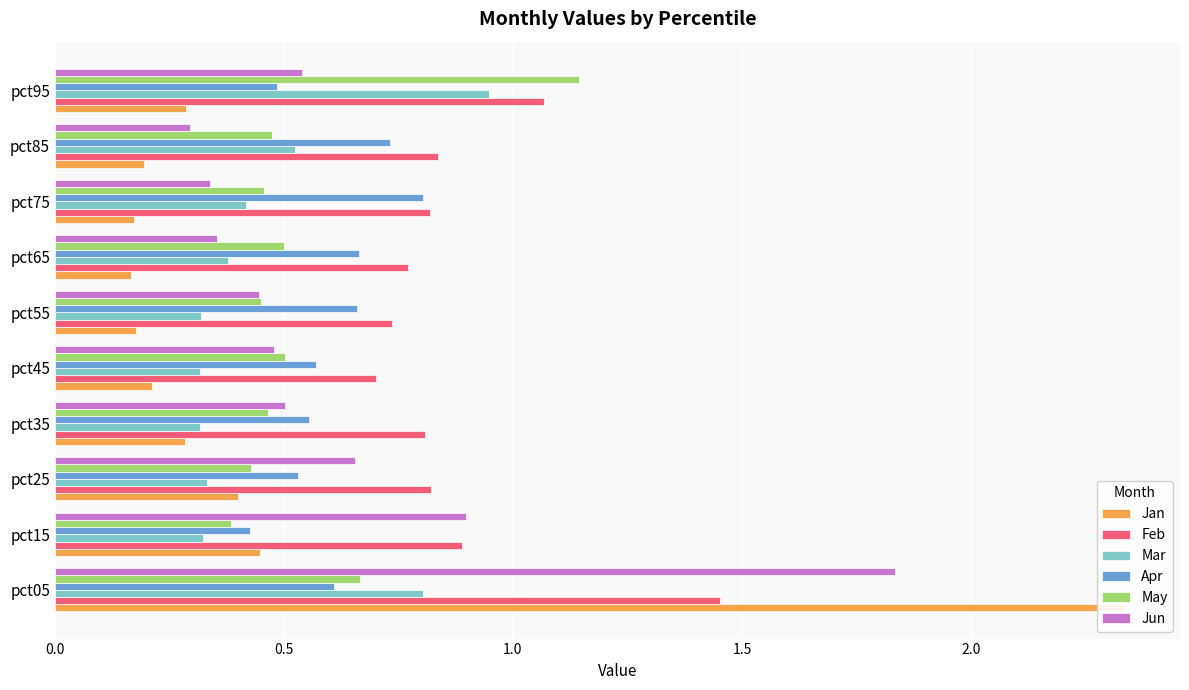

Reading right to left, what are all the values shown in this chart?

Jan: 0.3	0.2	0.2	0.2	0.2	0.2	0.3	0.4	0.4	2.3
Feb: 1.1	0.8	0.8	0.8	0.7	0.7	0.8	0.8	0.9	1.5
Mar: 0.9	0.5	0.4	0.4	0.3	0.3	0.3	0.3	0.3	0.8
Apr: 0.5	0.7	0.8	0.7	0.7	0.6	0.6	0.5	0.4	0.6
May: 1.1	0.5	0.5	0.5	0.4	0.5	0.5	0.4	0.4	0.7
Jun: 0.5	0.3	0.3	0.4	0.4	0.5	0.5	0.7	0.9	1.8